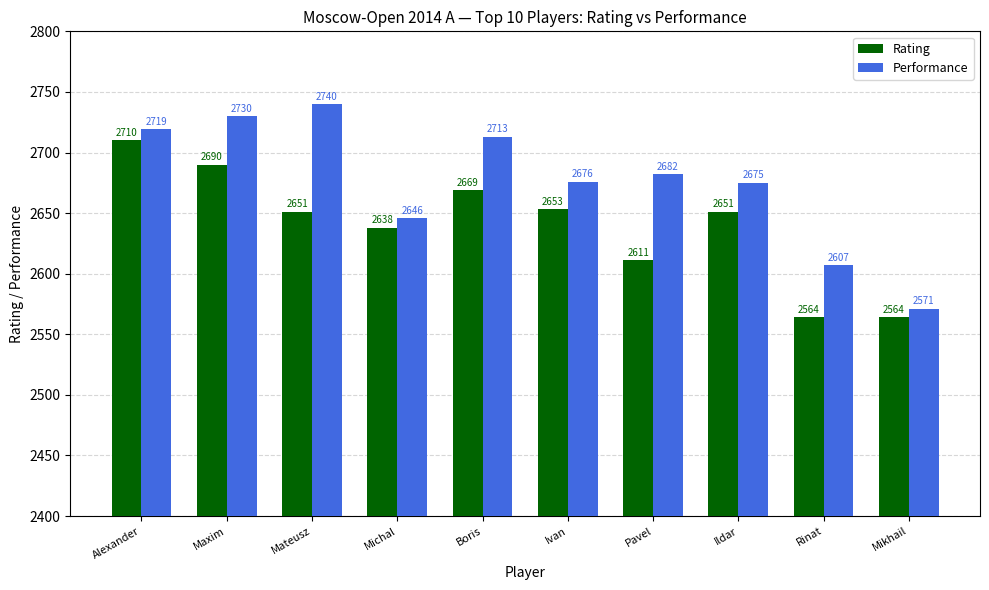

Count the number of data series in this chart.

2